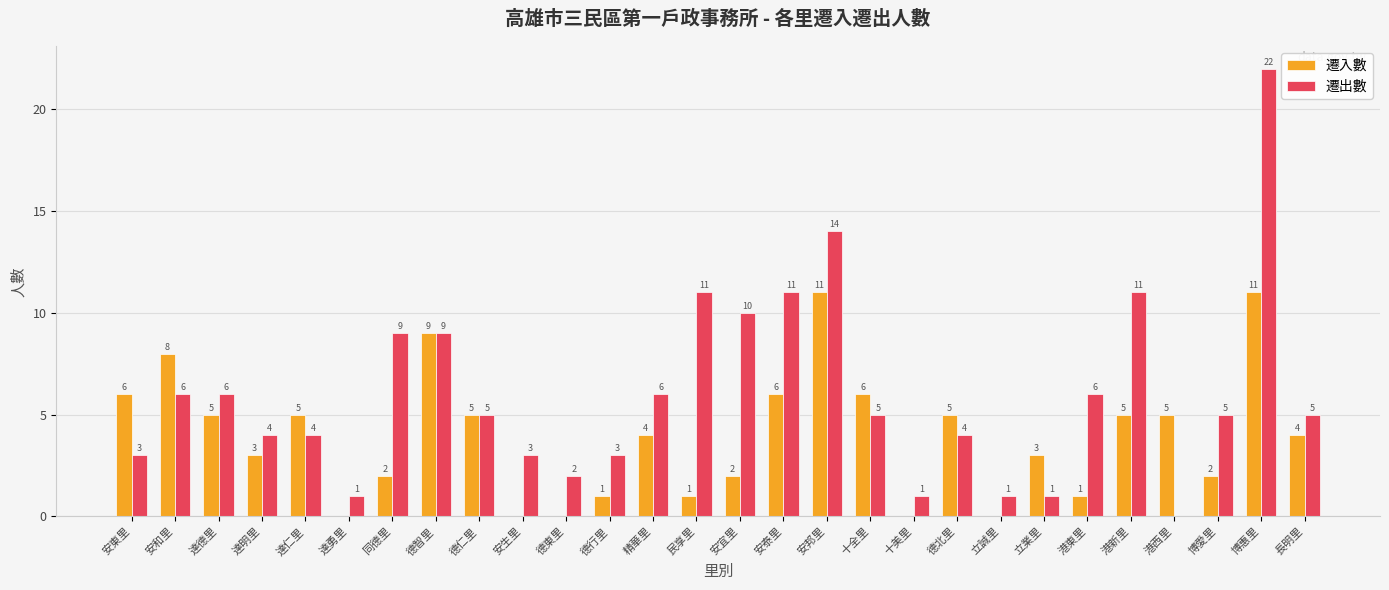

What value does the 遷入數 series have at 達德里, to the nearest 5?

5